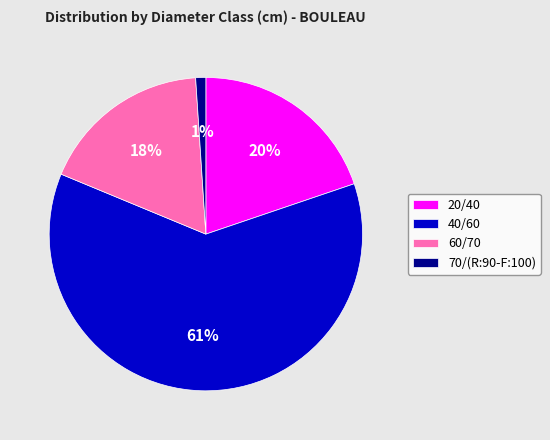

Is the sum of 70/(R:90-F:100) and 20/40 greater than half?

No